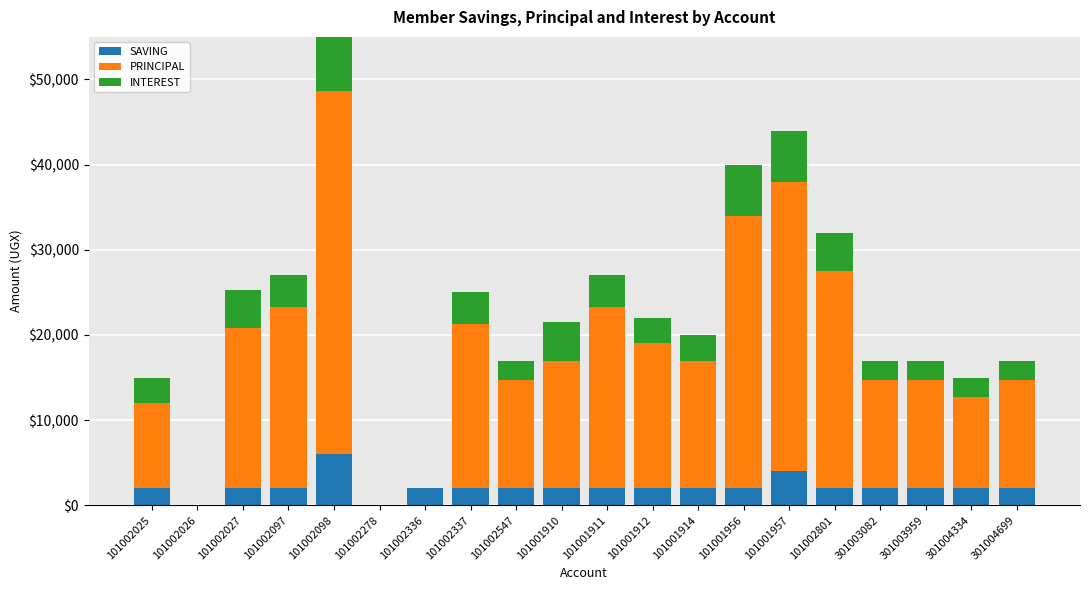

Does the chart contain any negative values?

No